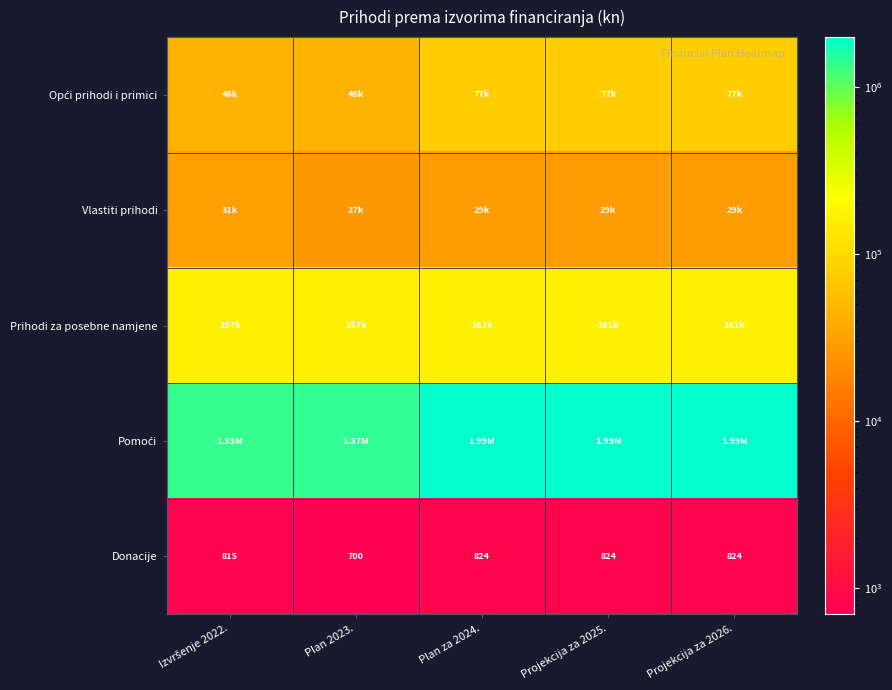

Which label corresponds to the smallest value in the chart?

Plan 2023.